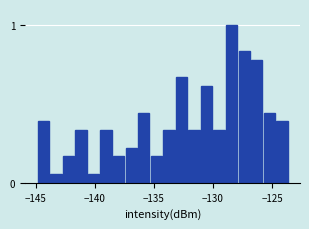

Read against the x-axis, roughly where is the centre of the tallest bar?

-128.5